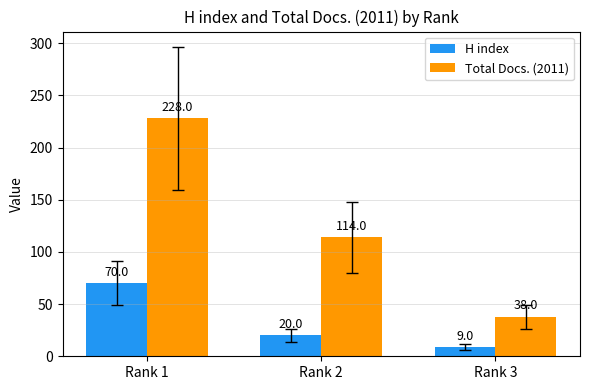

What is the total value across all series at Rank 2?

134